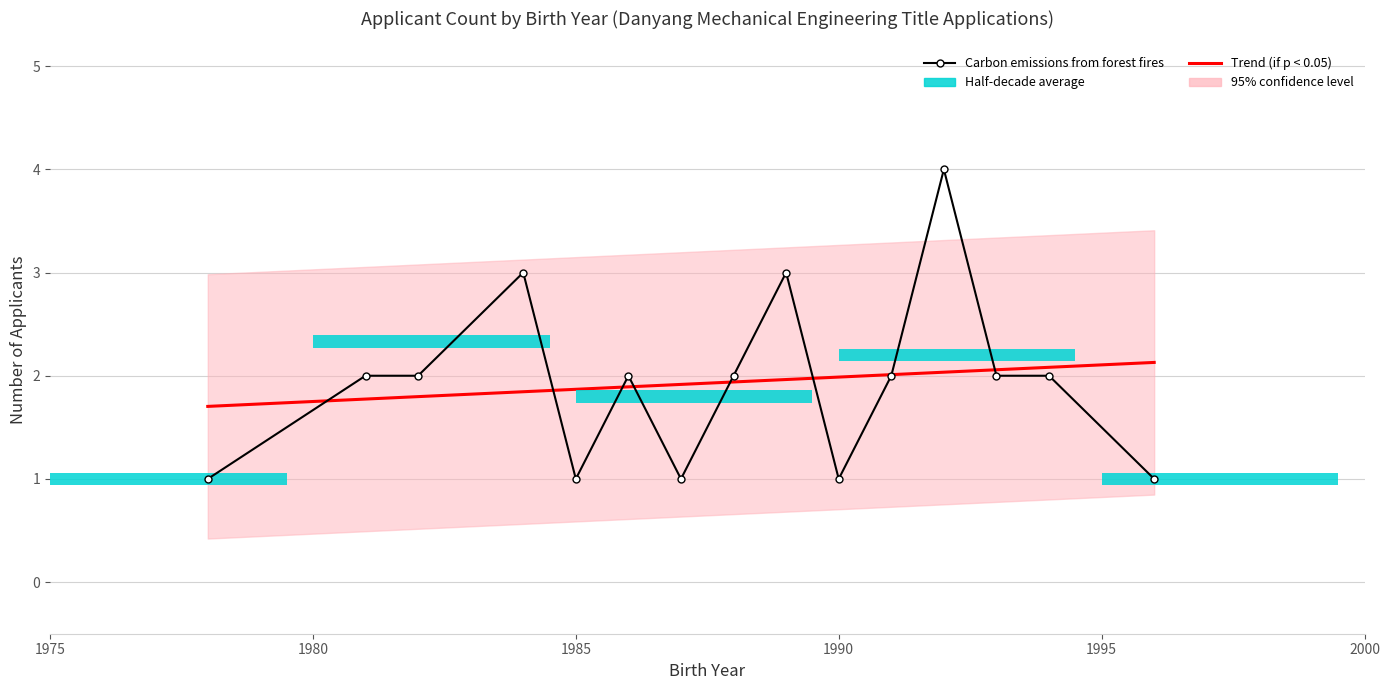

The Trend (if p < 0.05) series shows 2.7 at 10. True or false?

False